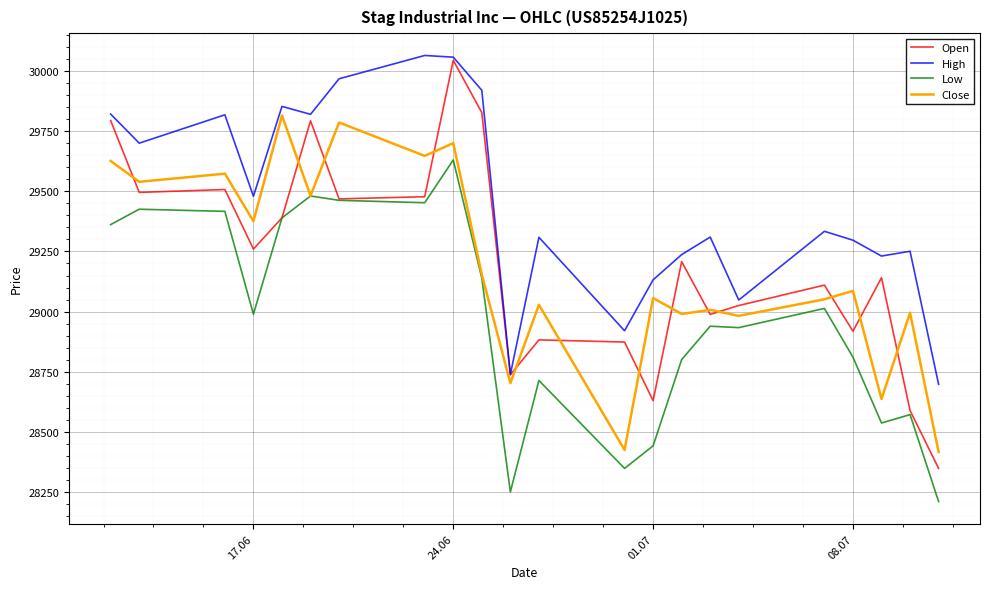

Which series has the largest total across all categories?

High